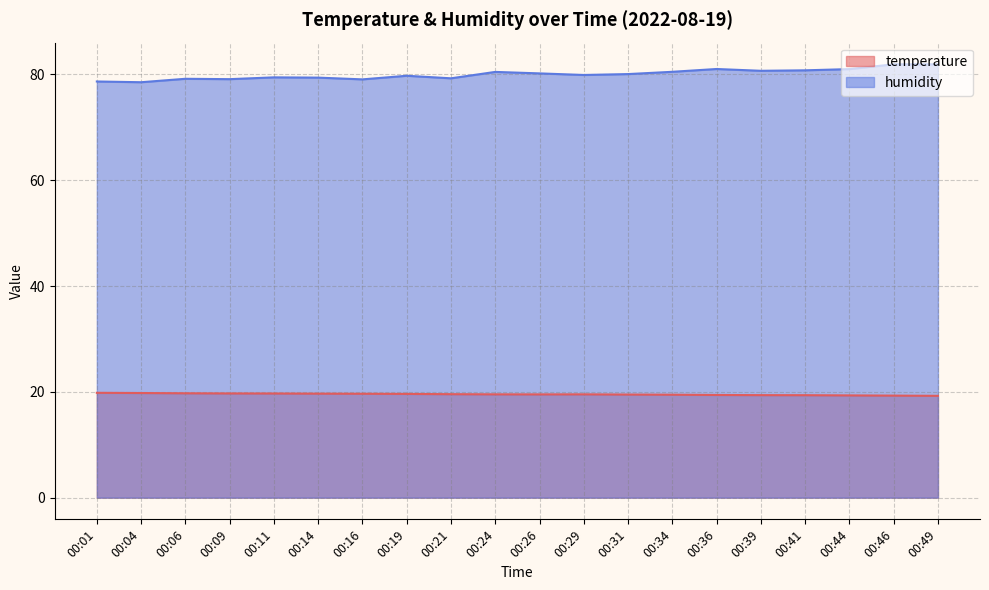

Is the value of humidity at 00:31 greater than the value of temperature at 00:26?

Yes